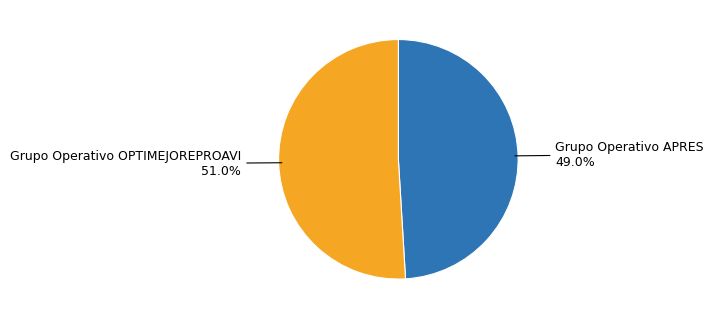

To the nearest percent, what is the combined percentage of Grupo Operativo APRES and Grupo Operativo OPTIMEJOREPROAVI?

100%